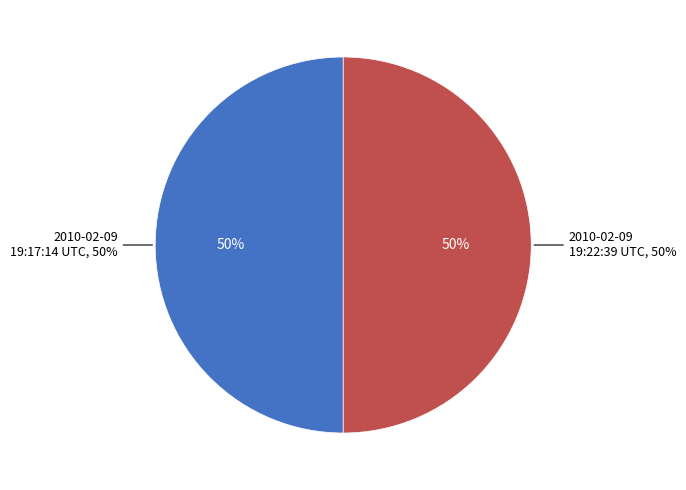

What percentage is the 2010-02-09 19:22:39 UTC slice, to the nearest percent?

50%